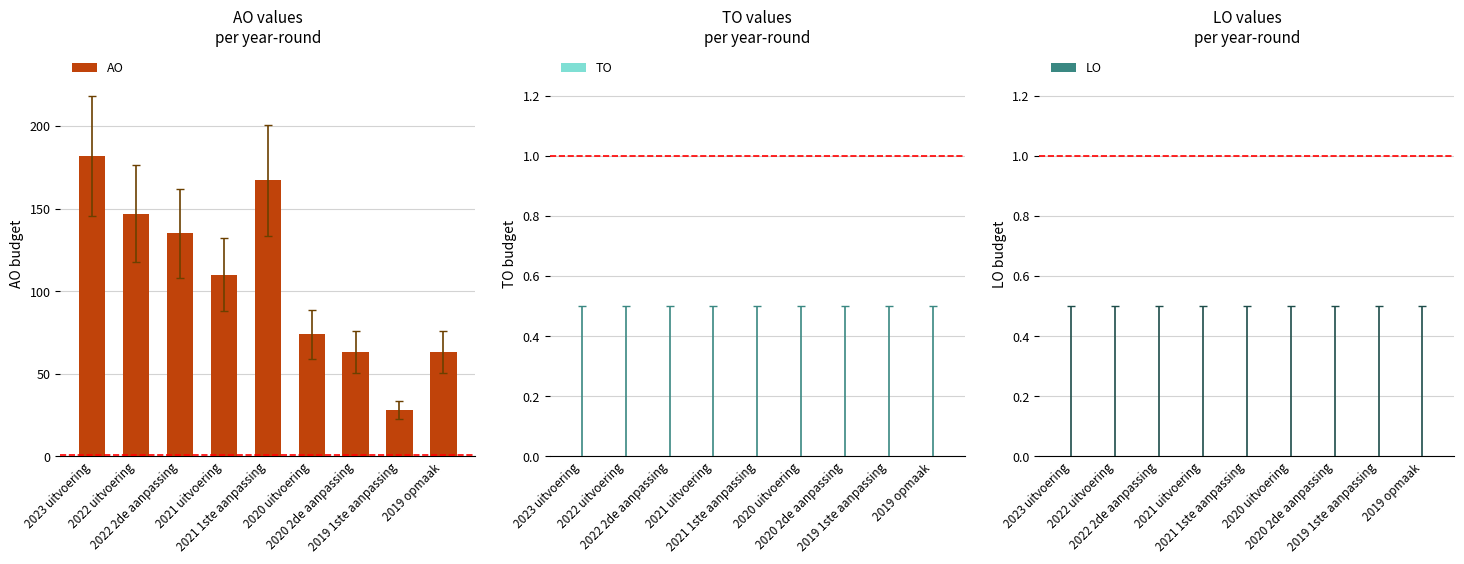

What is the value of the 4th bar from the left?

110